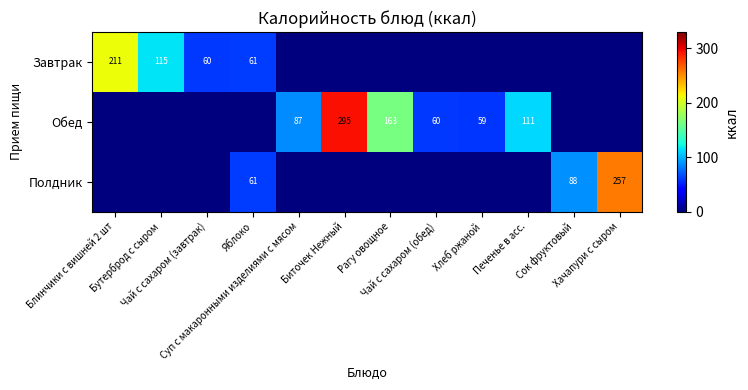

What is the highest value of the Завтрак series?

211.2